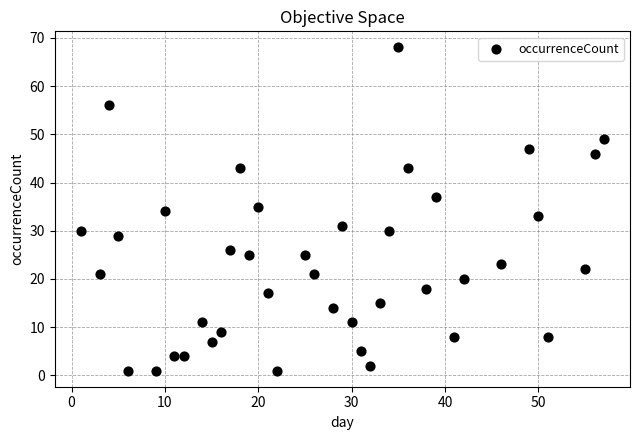

What is the range of Y values (max minus min)?

67